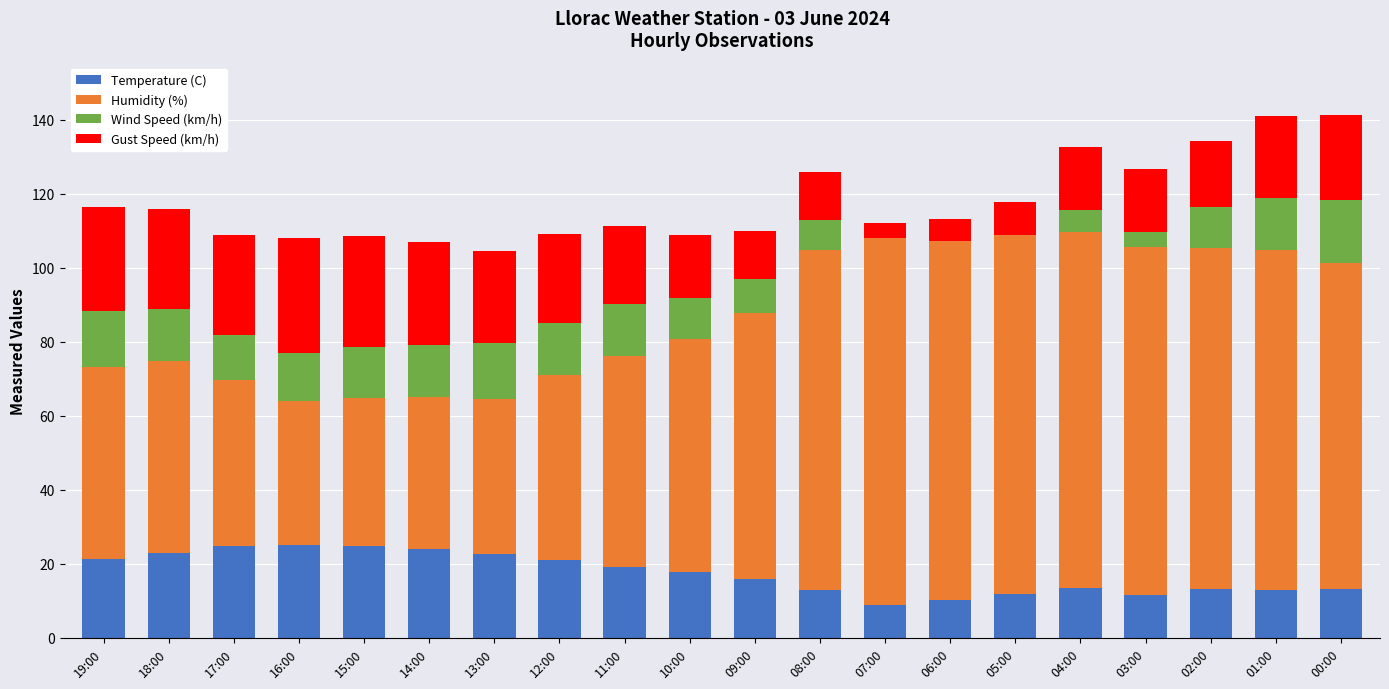

What is the total value across all series at 01:00?

140.9